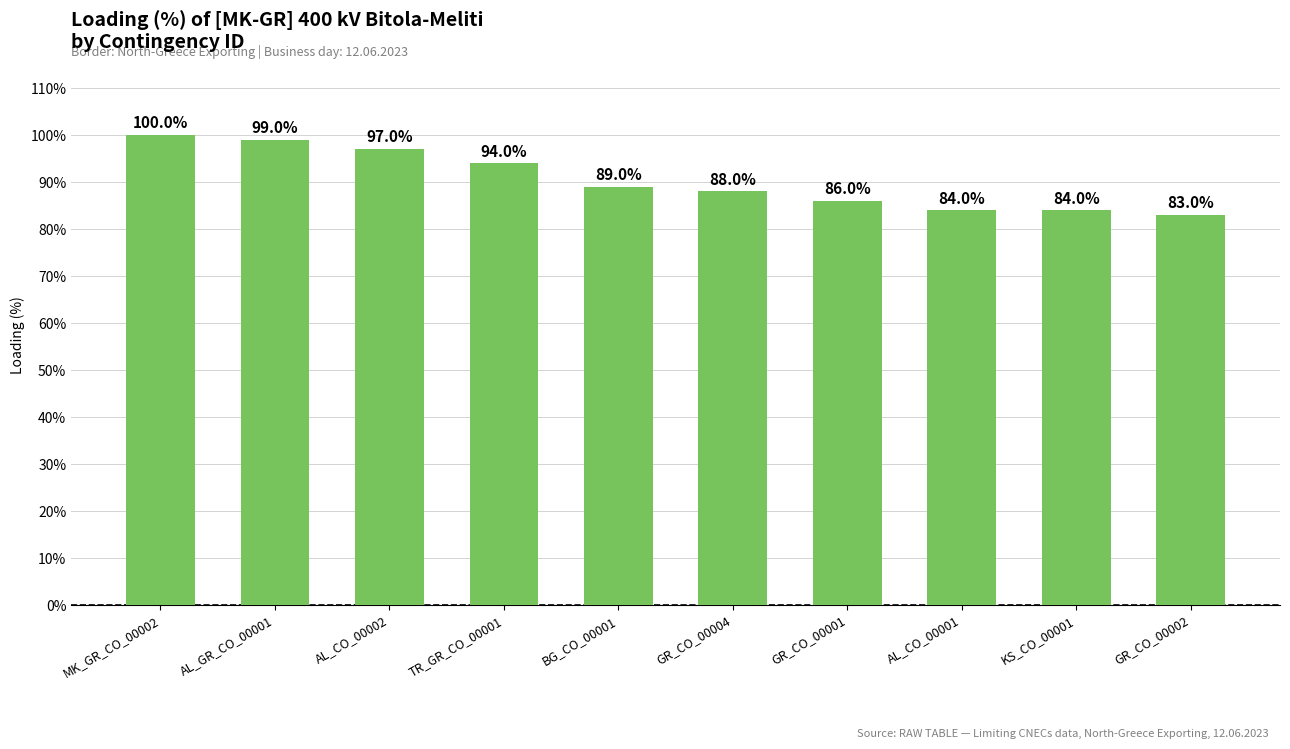

Reading left to right, list all the values displayed in this chart.

MK_GR_CO_00002=100	AL_GR_CO_00001=99	AL_CO_00002=97	TR_GR_CO_00001=94	BG_CO_00001=89	GR_CO_00004=88	GR_CO_00001=86	AL_CO_00001=84	KS_CO_00001=84	GR_CO_00002=83